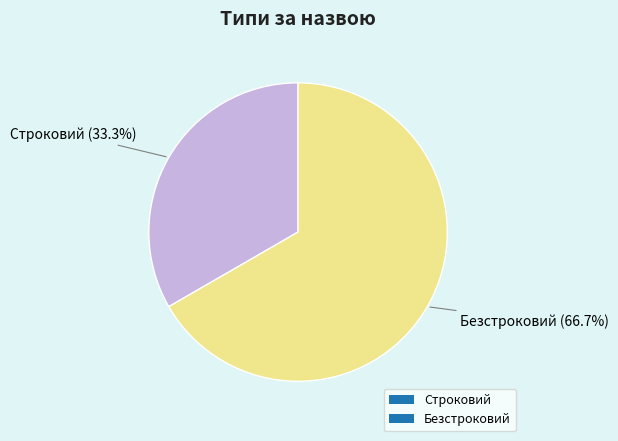

Rank the categories by value from highest to lowest.

Безстроковий, Строковий